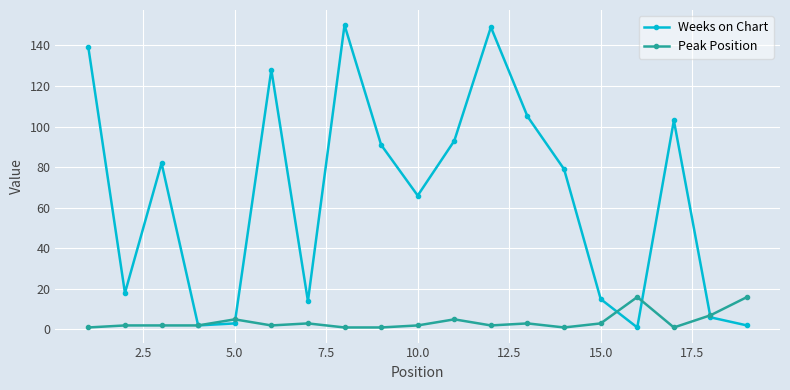

List the series in order of their overall mean, highest first.

Weeks on Chart, Peak Position